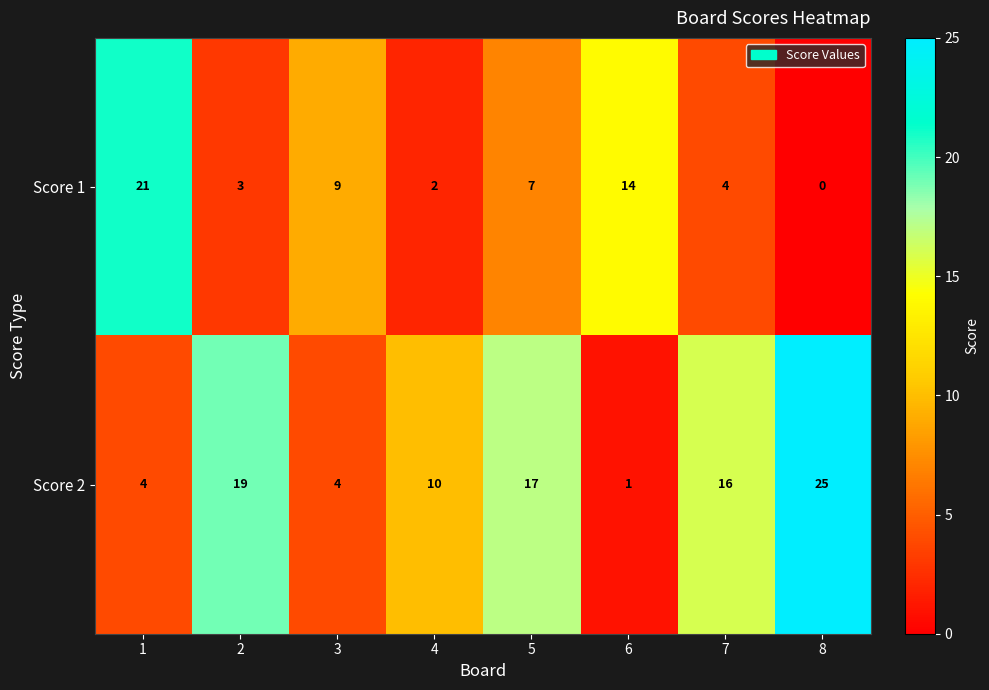

What is the difference between the Score 2 values at 1 and 7?

12